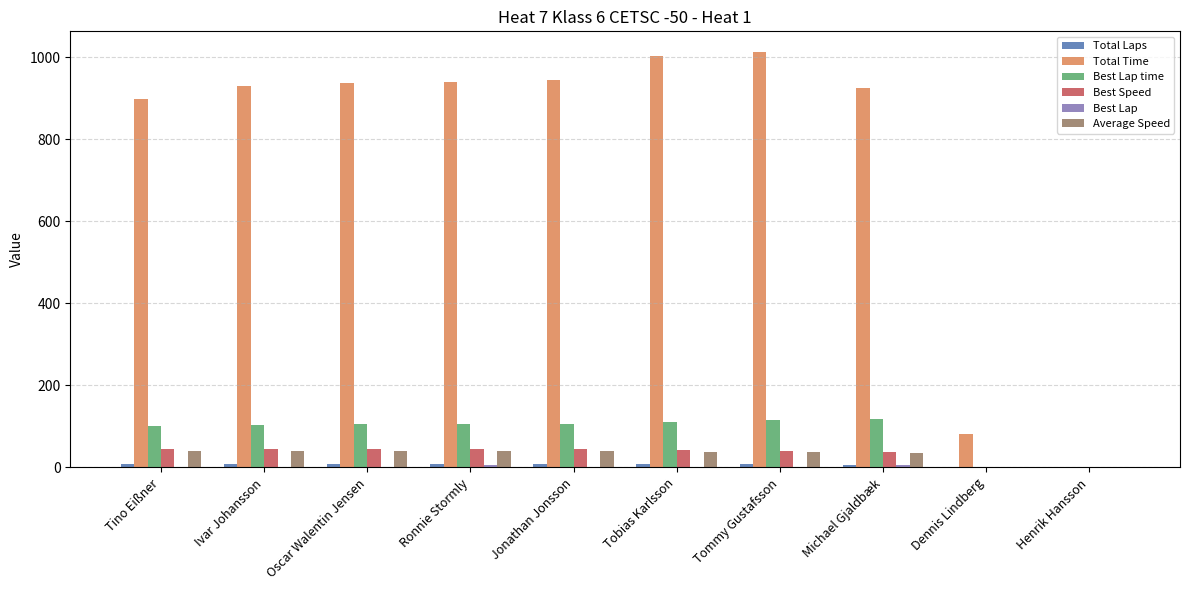

What is the sum of all Total Time values?

7674.8